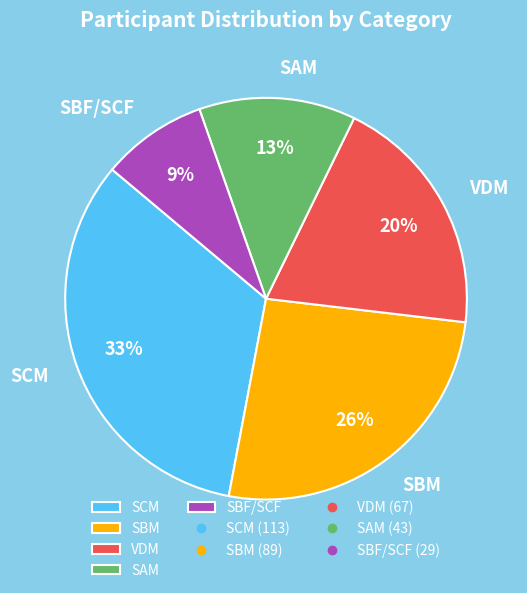

To the nearest percent, what is the average slice percentage?

20%